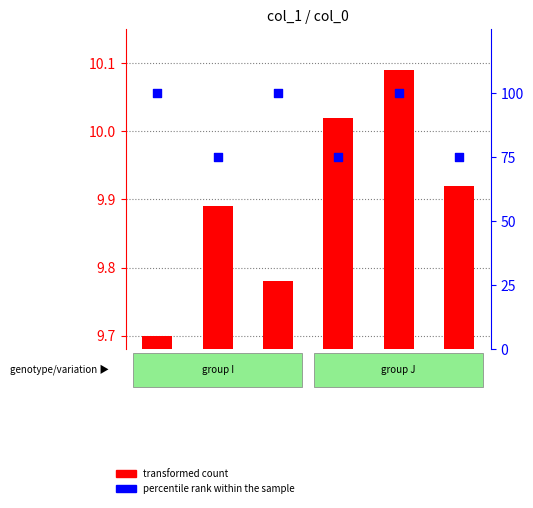

At which category is the sum across all series the highest?

J-2